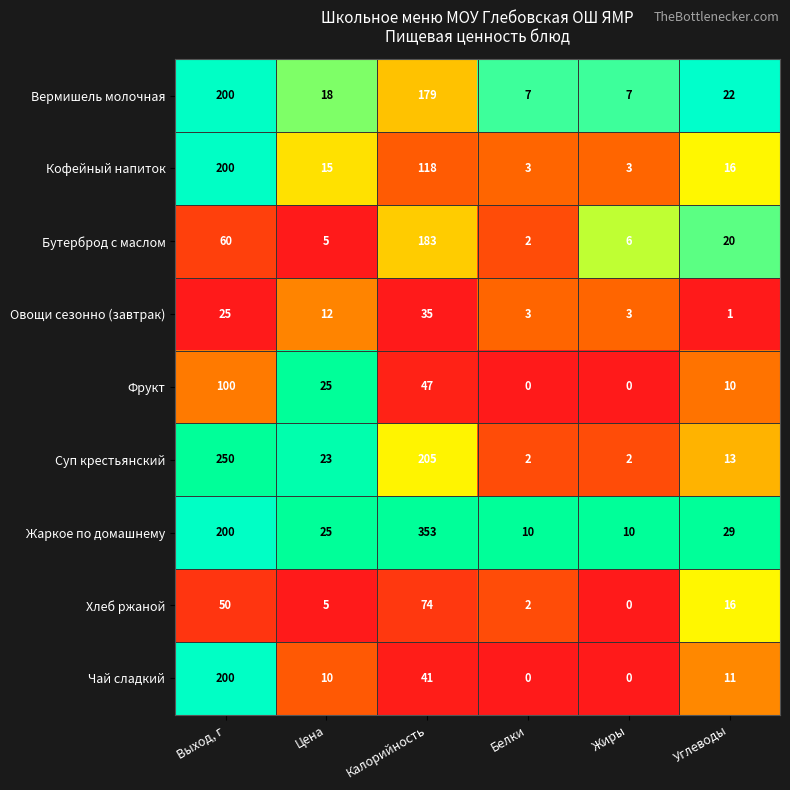

Is it true that Чай сладкий equals 13 at Цена?

False